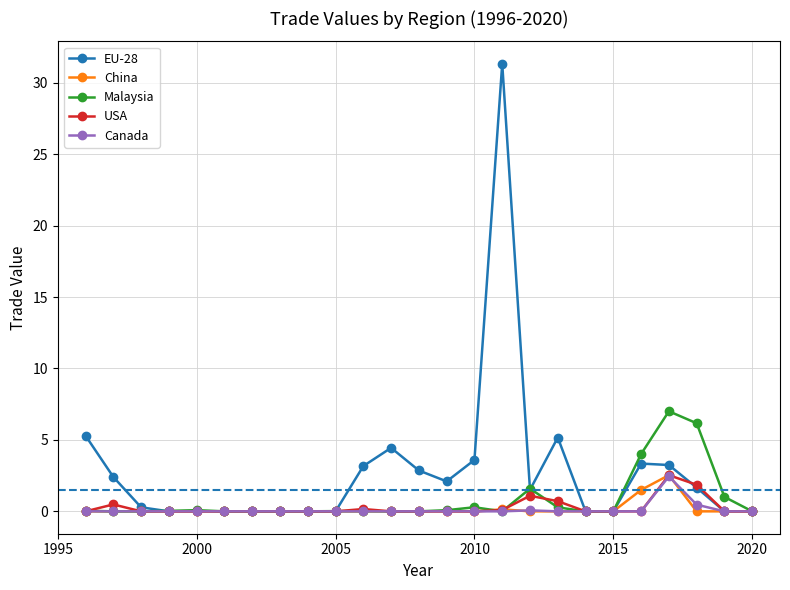

How many lines are shown in the chart?

5